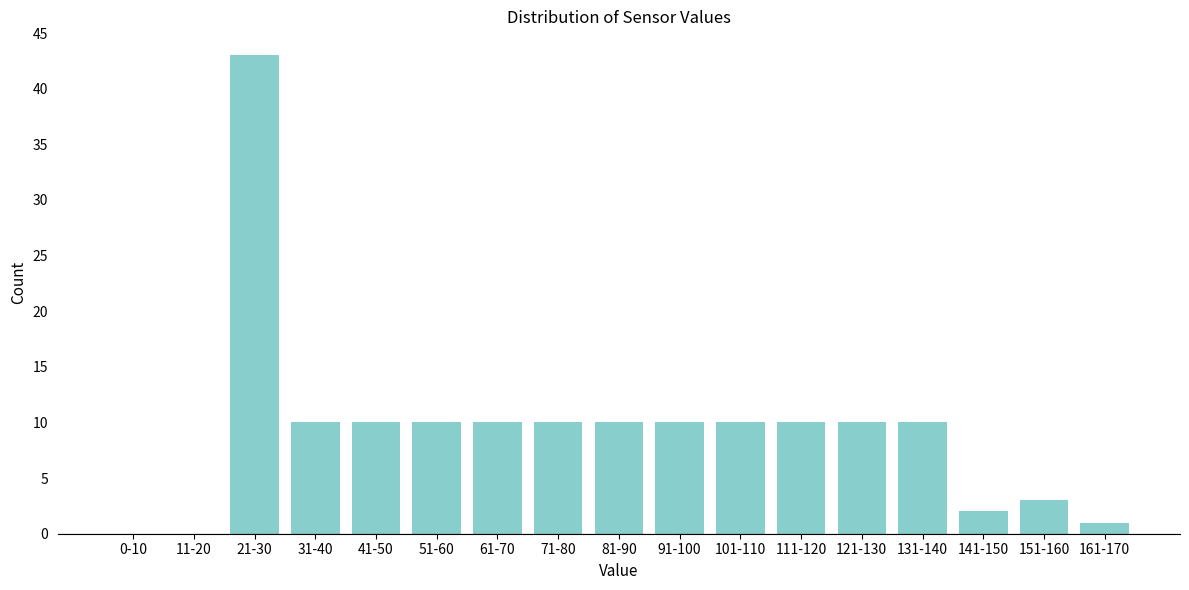

Reading left to right, extract all data points from this chart.

0-10=0	11-20=0	21-30=43	31-40=10	41-50=10	51-60=10	61-70=10	71-80=10	81-90=10	91-100=10	101-110=10	111-120=10	121-130=10	131-140=10	141-150=2	151-160=3	161-170=1